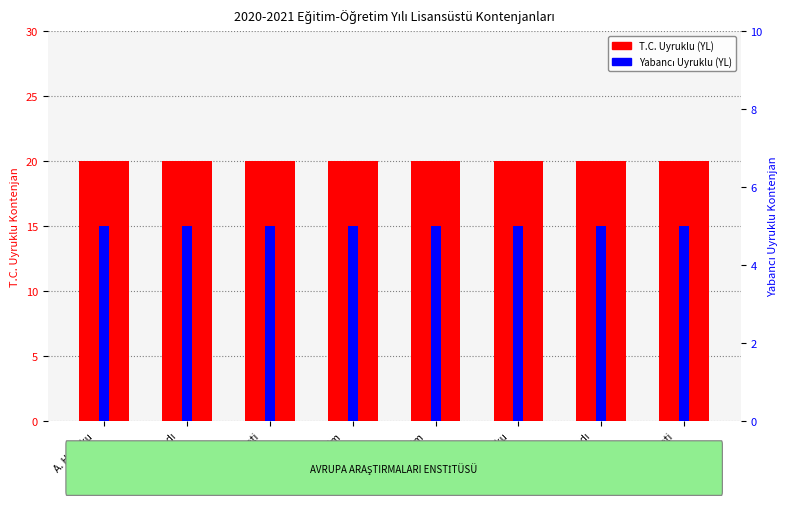

Is the value of T.C. Uyruklu (YL) at A. Hukuku
(TR) greater than the value of Yabancı Uyruklu (YL) at Siy. İletişim
(EN)?

Yes